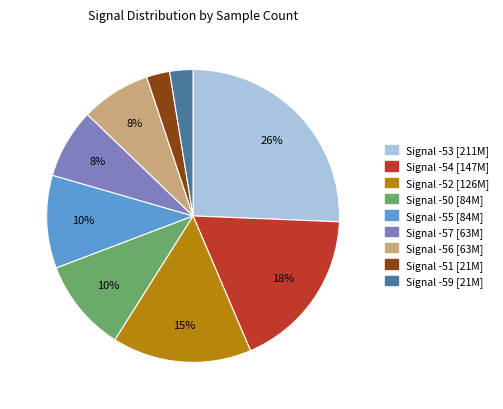

Does any single category account for the majority?

No